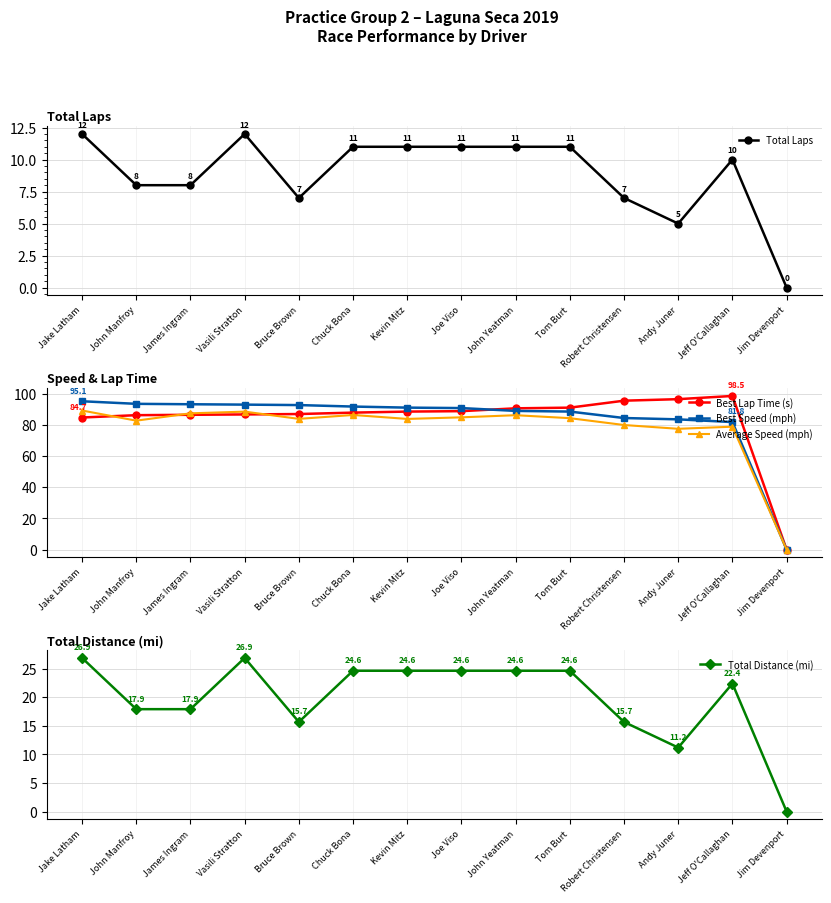

What is the label of the 13th point from the left?

Jeff O'Callaghan